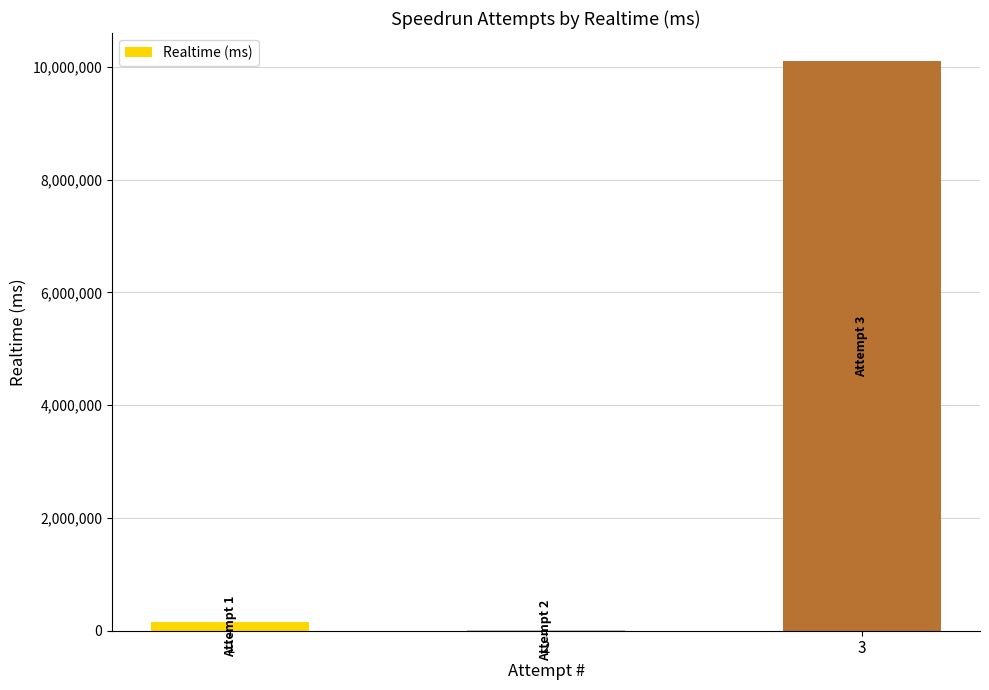

What is the greatest value displayed?

10097208